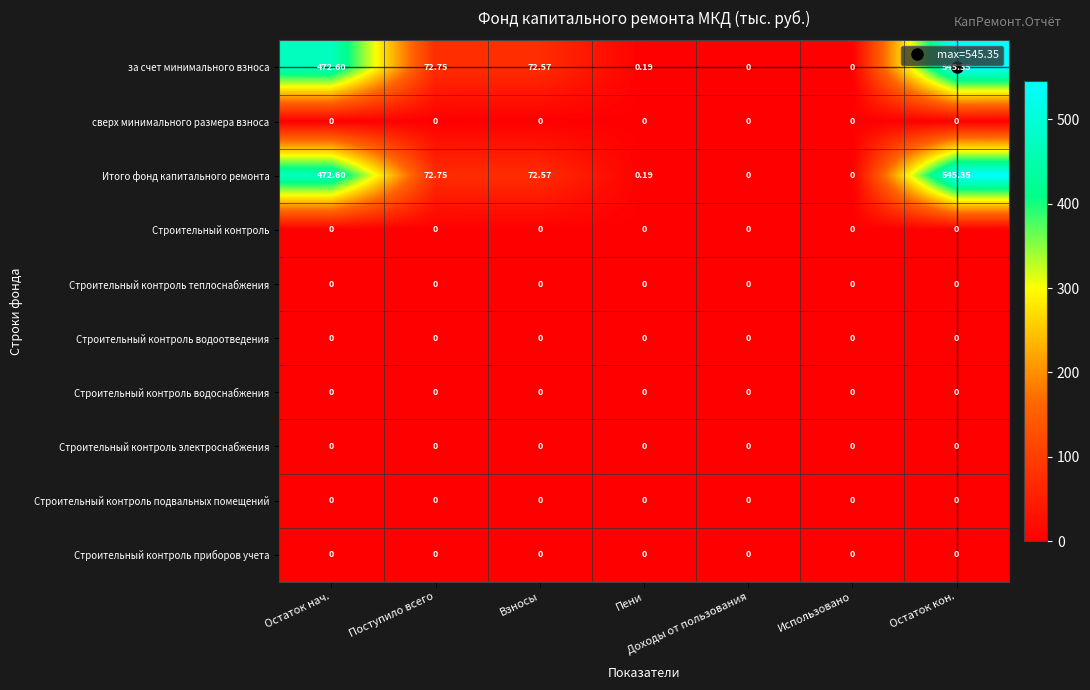

Is the value of Итого фонд капитального ремонта at Поступило всего greater than the value of за счет минимального взноса at Остаток кон.?

No